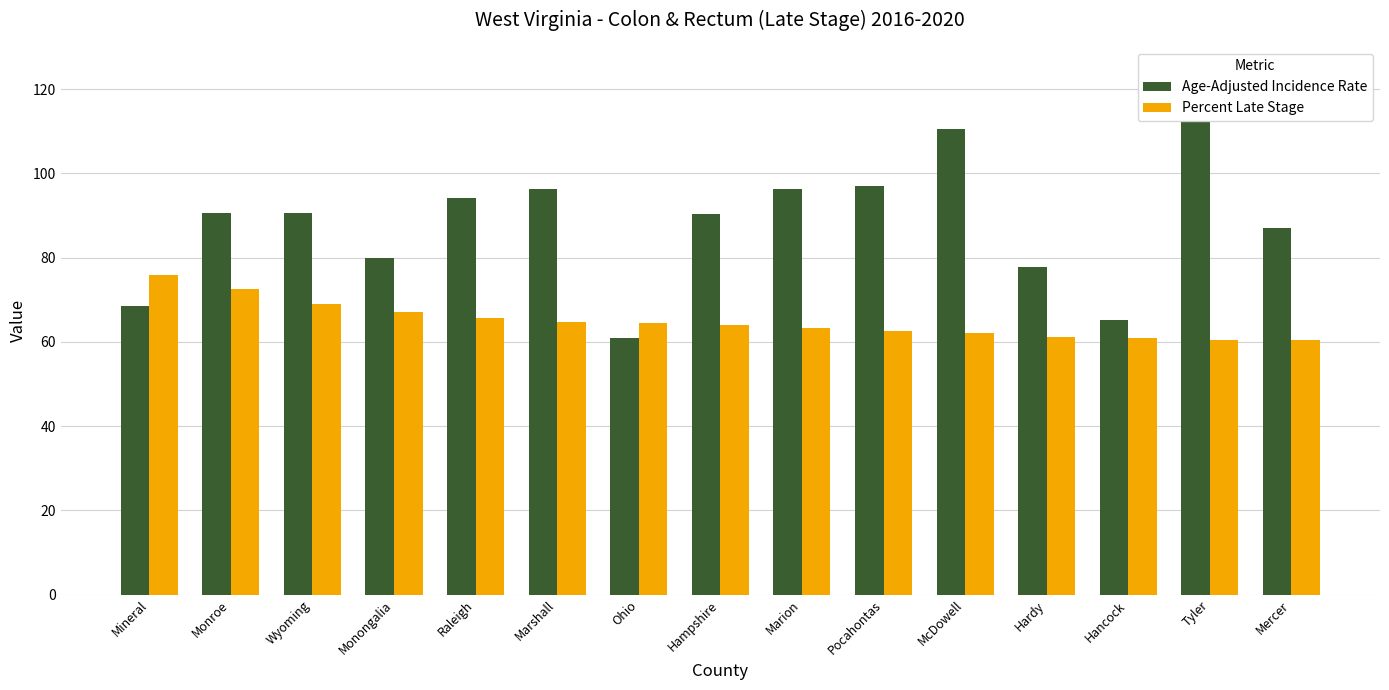

True or false: Percent Late Stage has a value of 62.5 at Pocahontas.

True